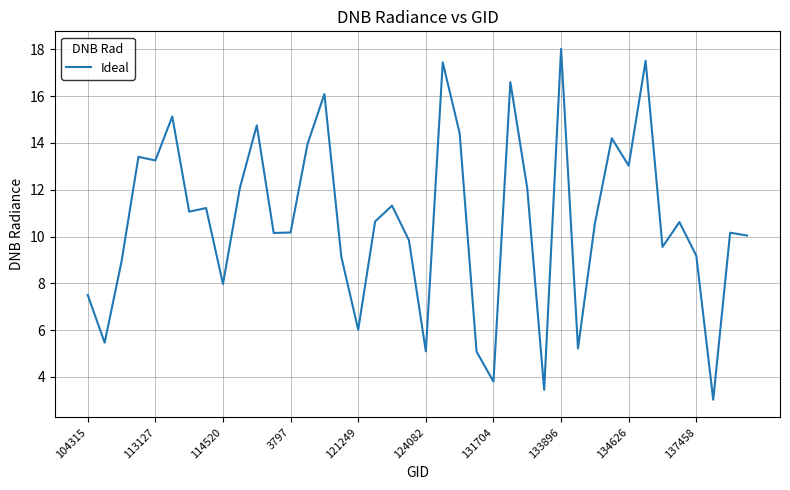

What is the difference between the maximum and minimum values?

15.0